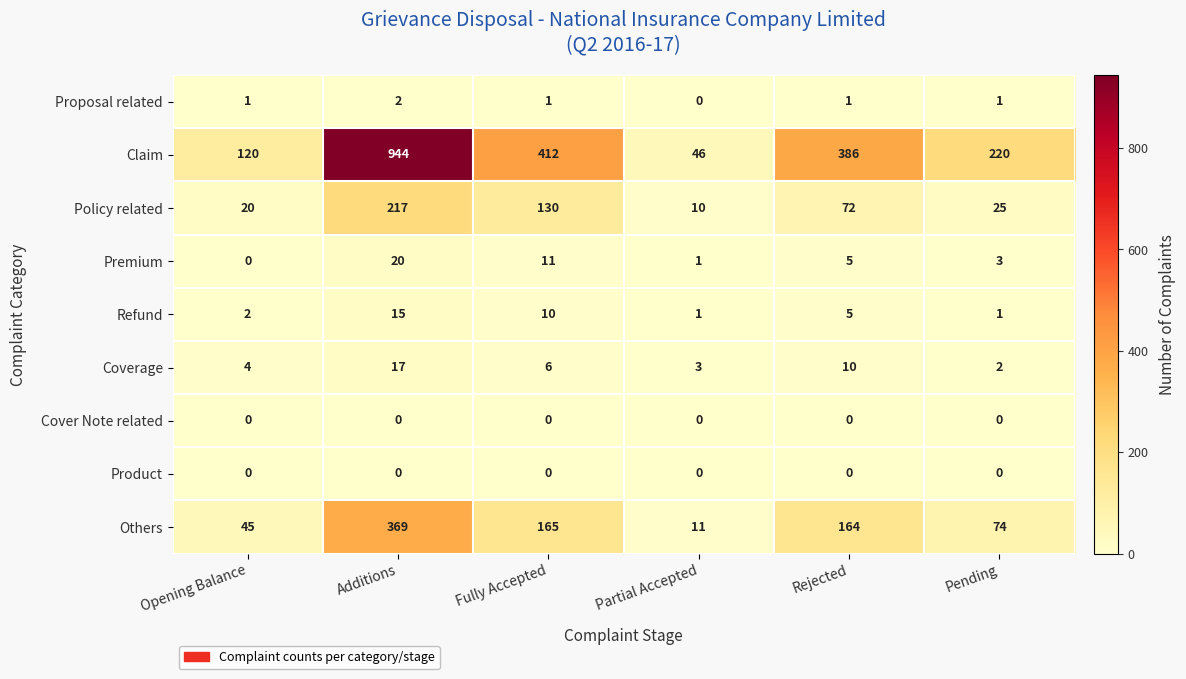

At which category does the chart reach its peak across all series?

Additions